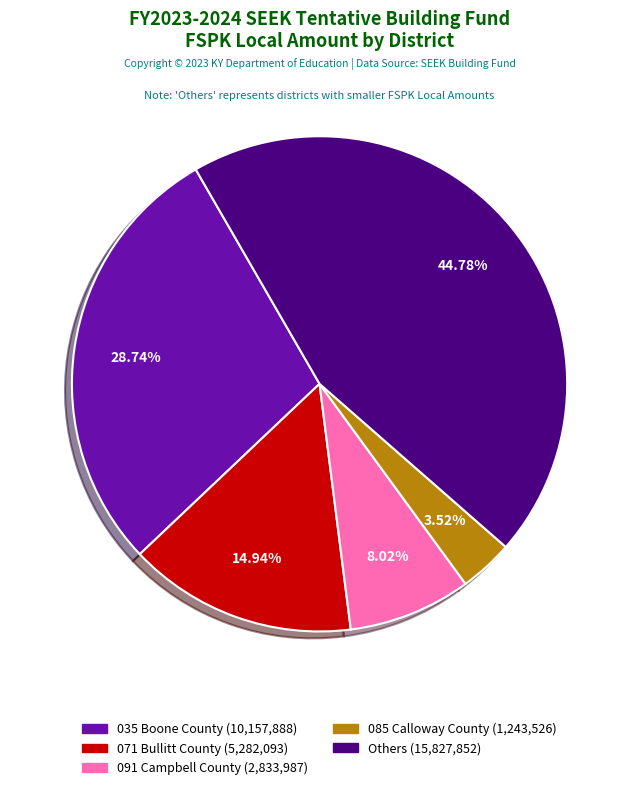

Is there a majority slice in this chart?

No